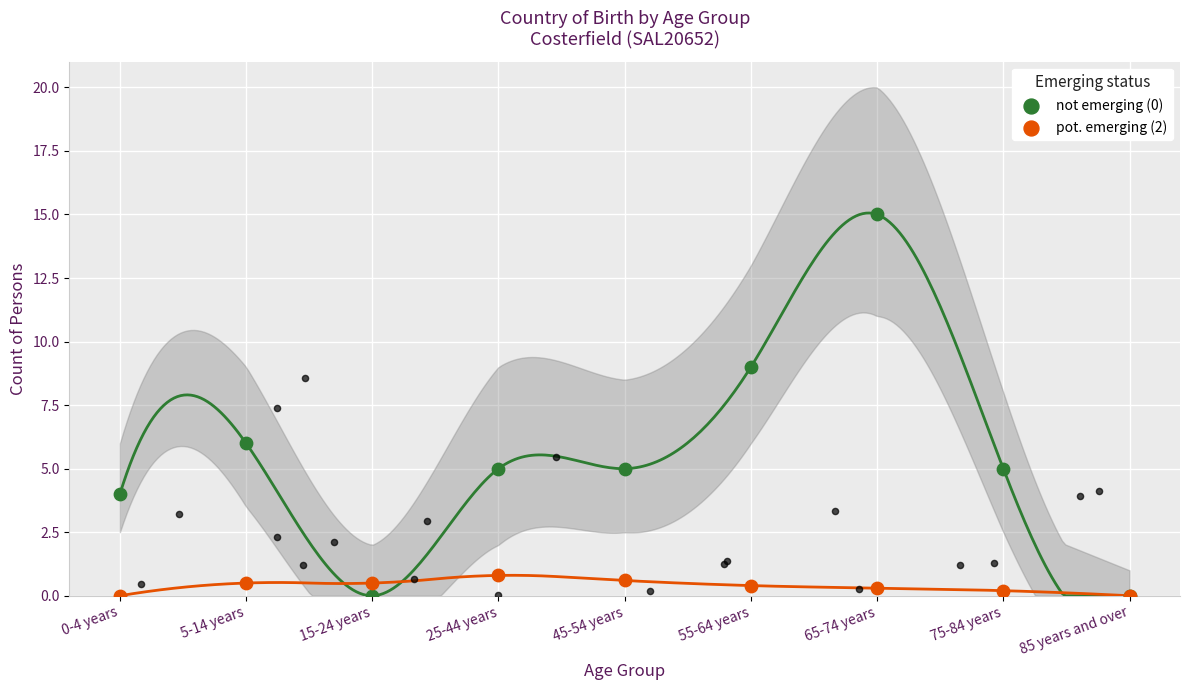

At how many categories does at least one series exceed 14?

1